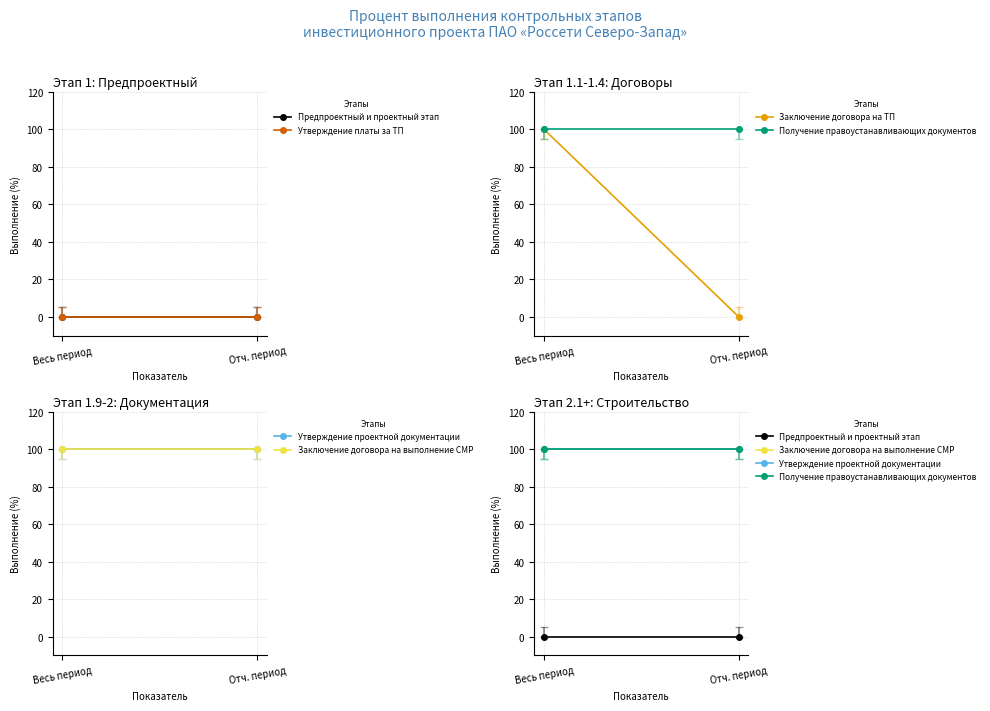

What is the sum of the Заключение договора на ТП values at Весь период and Отч. период?

100